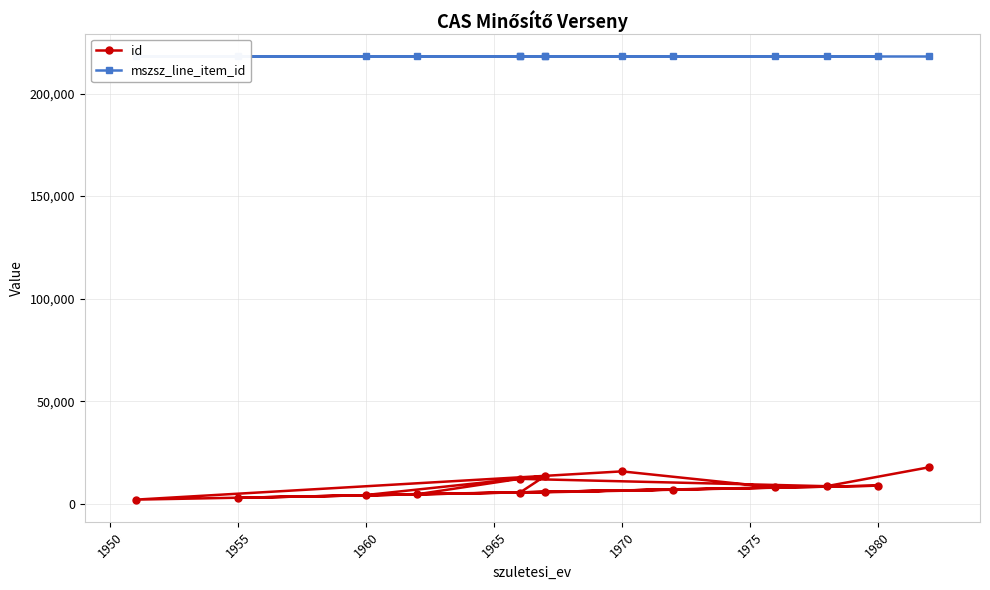

True or false: mszsz_line_item_id has more than 0 points higher than both neighbors.

False